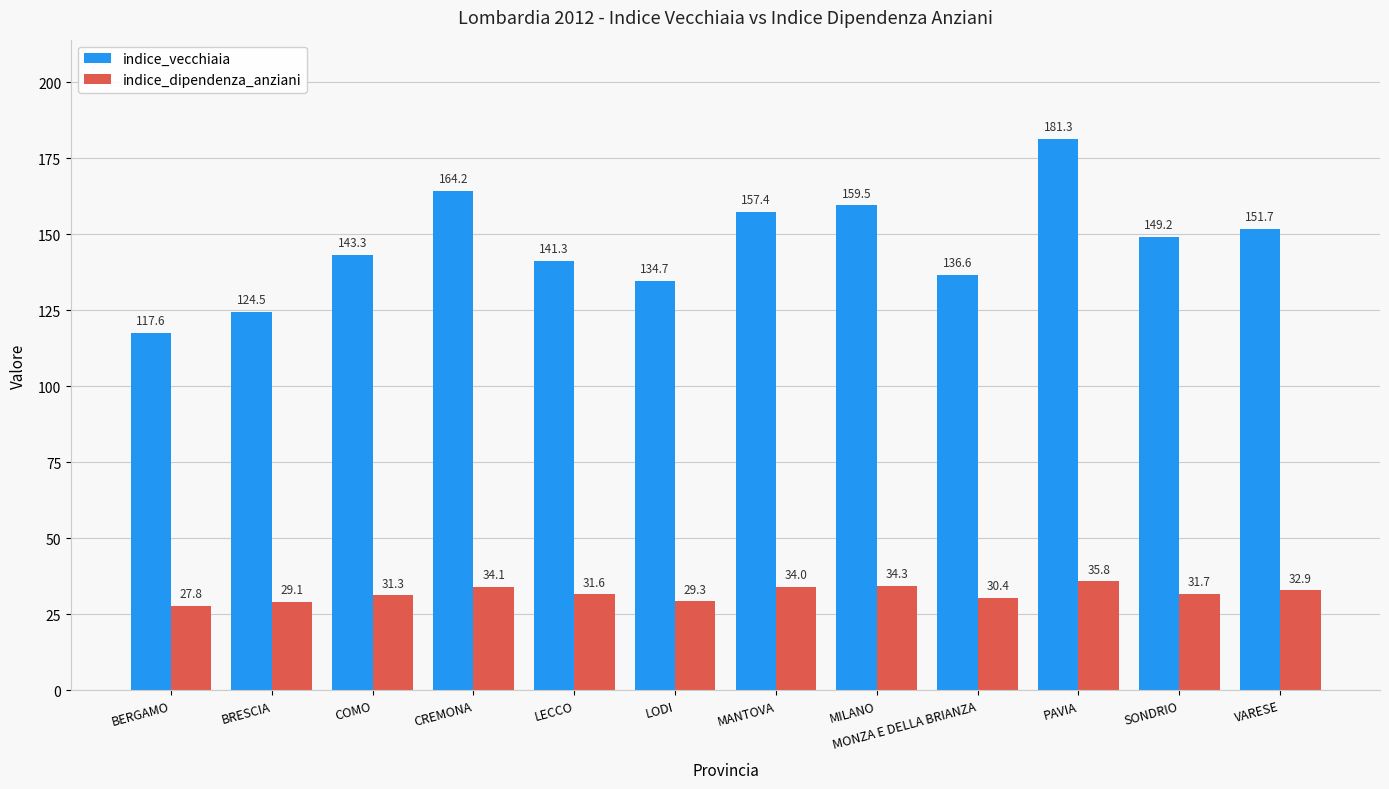

Reading right to left, list all the values displayed in this chart.

indice_vecchiaia: VARESE=151.7	SONDRIO=149.2	PAVIA=181.3	MONZA E DELLA BRIANZA=136.6	MILANO=159.5	MANTOVA=157.4	LODI=134.7	LECCO=141.3	CREMONA=164.2	COMO=143.3	BRESCIA=124.5	BERGAMO=117.6
indice_dipendenza_anziani: VARESE=32.9	SONDRIO=31.7	PAVIA=35.8	MONZA E DELLA BRIANZA=30.4	MILANO=34.3	MANTOVA=34.0	LODI=29.3	LECCO=31.6	CREMONA=34.1	COMO=31.3	BRESCIA=29.1	BERGAMO=27.8